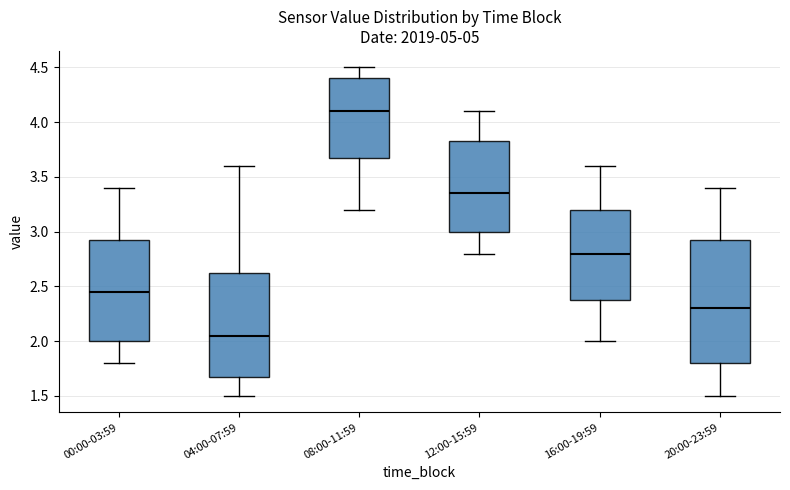

Reading left to right, transcribe this box plot: for each box, give where its median line is, the range the box spans, and where its two whiskers end, as read against the y-axis. The values are not printed on the chart, so give them approximately, as read against the axis.

00:00-03:59: median 2.45, box 2.00 to 2.95, whiskers 1.80 to 3.40
04:00-07:59: median 2.05, box 1.70 to 2.65, whiskers 1.50 to 3.60
08:00-11:59: median 4.10, box 3.70 to 4.40, whiskers 3.20 to 4.50
12:00-15:59: median 3.35, box 3.00 to 3.85, whiskers 2.80 to 4.10
16:00-19:59: median 2.80, box 2.40 to 3.20, whiskers 2.00 to 3.60
20:00-23:59: median 2.30, box 1.80 to 2.95, whiskers 1.50 to 3.40